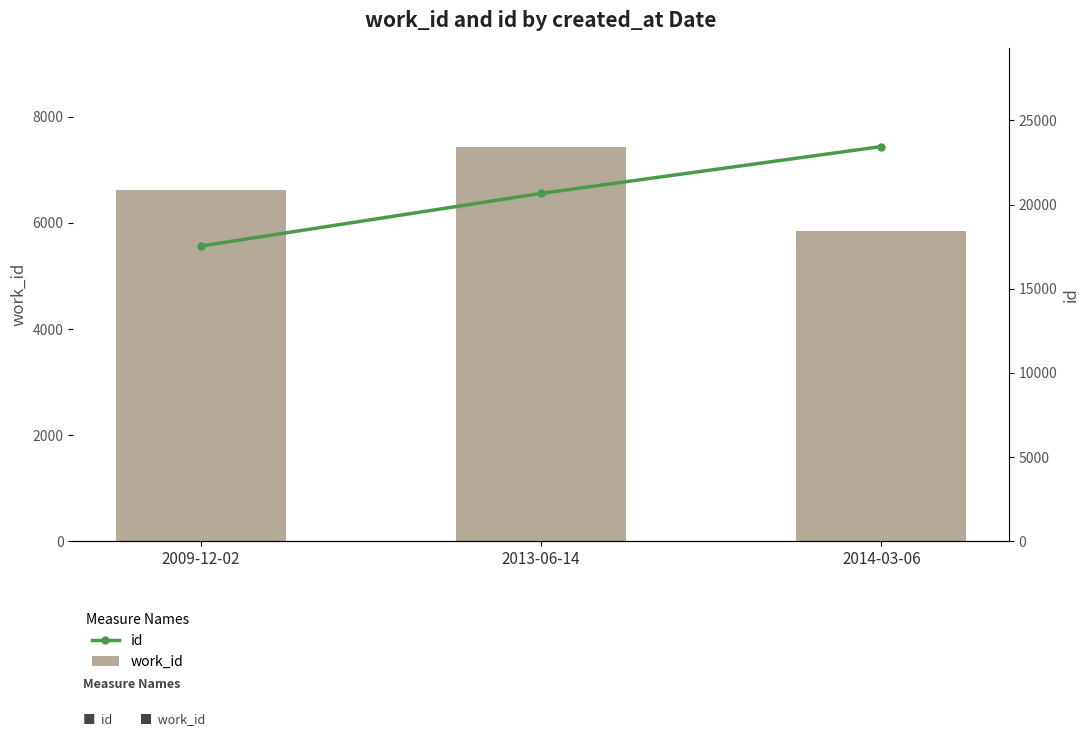

At which label does work_id first exceed 6611?

2013-06-14